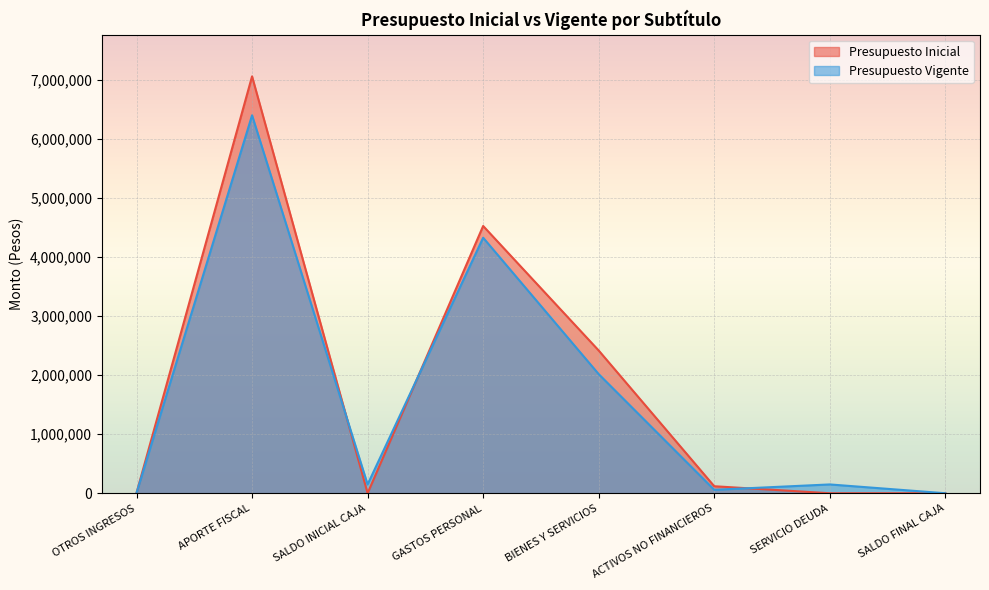

What is the sum of all Presupuesto Inicial values?

14133922